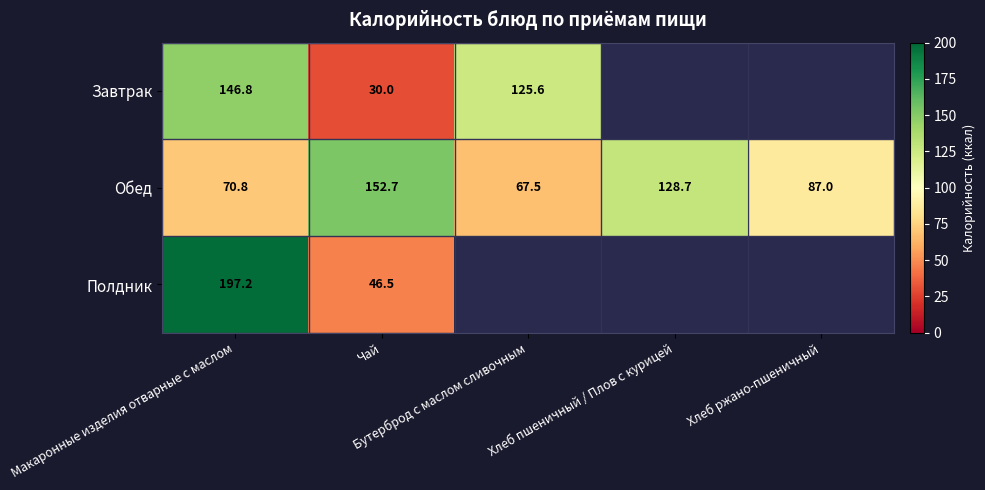

At which category does the chart reach its peak across all series?

Макаронные изделия отварные с маслом